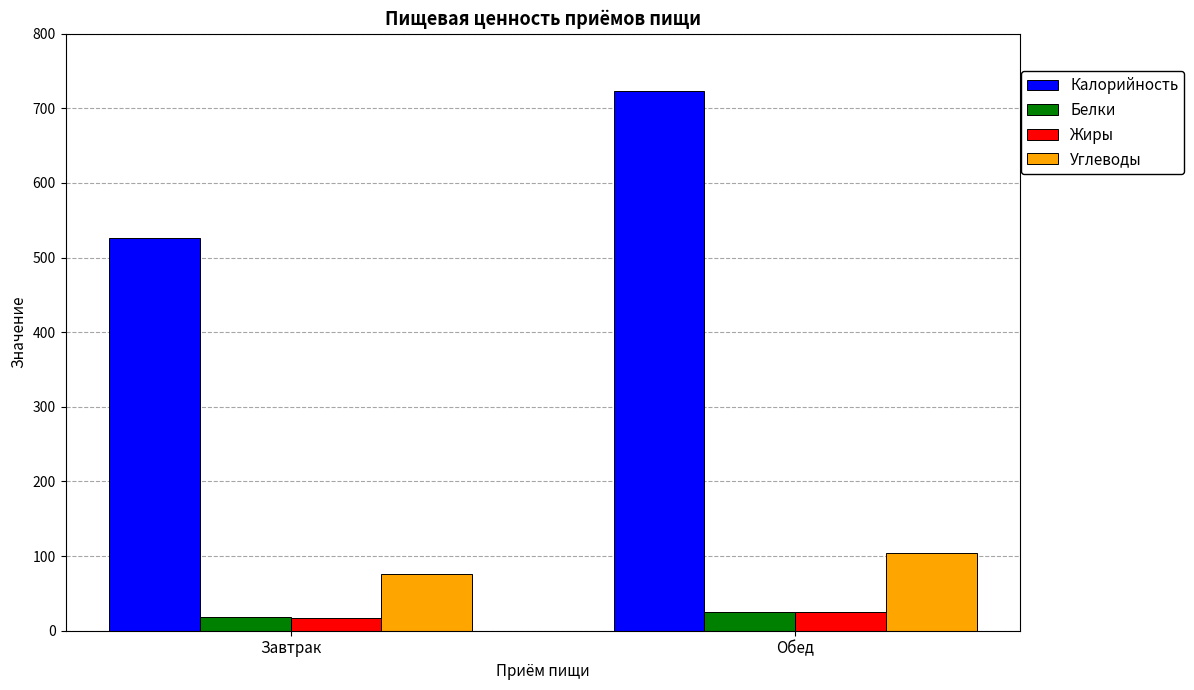

How many bars are there in total?

8